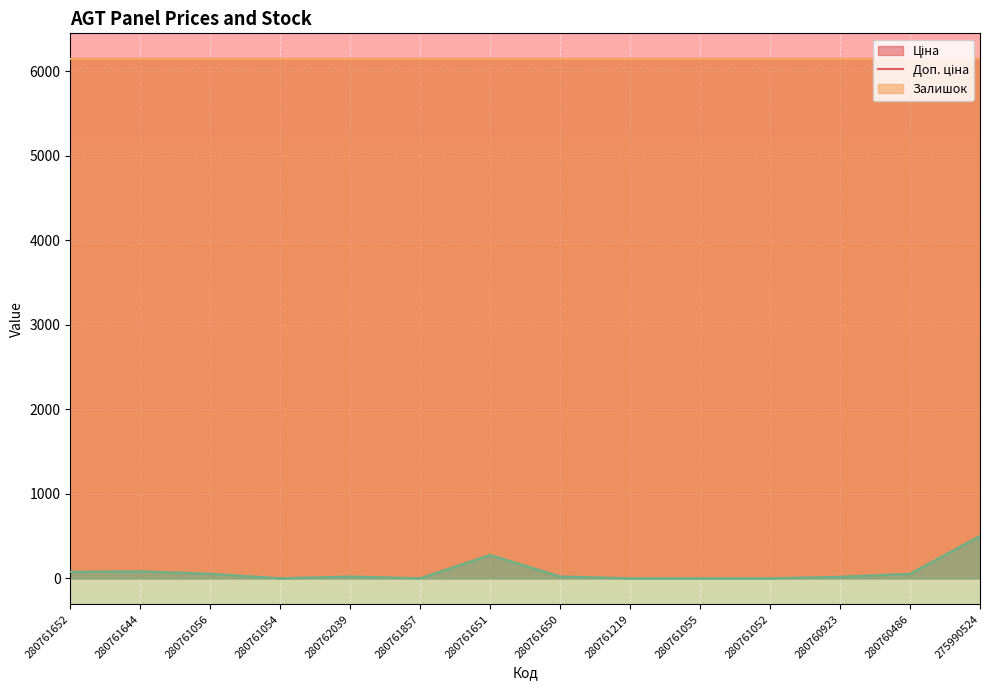

What is the label of the 2nd point from the left?

280761644